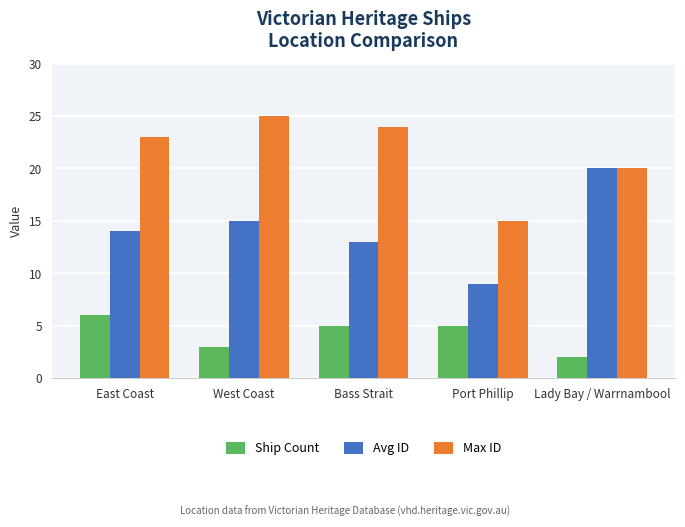

What position from the left is East Coast?

1